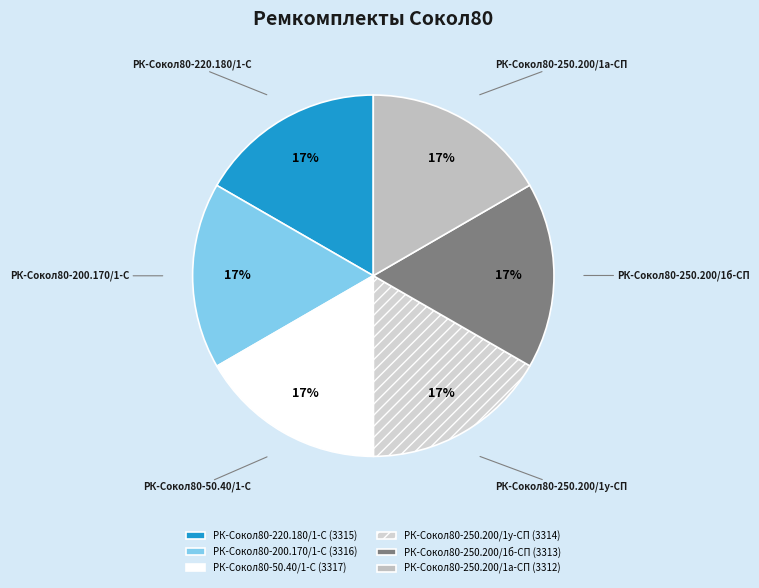

The РК-Сокол80-220.180/1-С slice represents 17% of the pie. True or false?

True